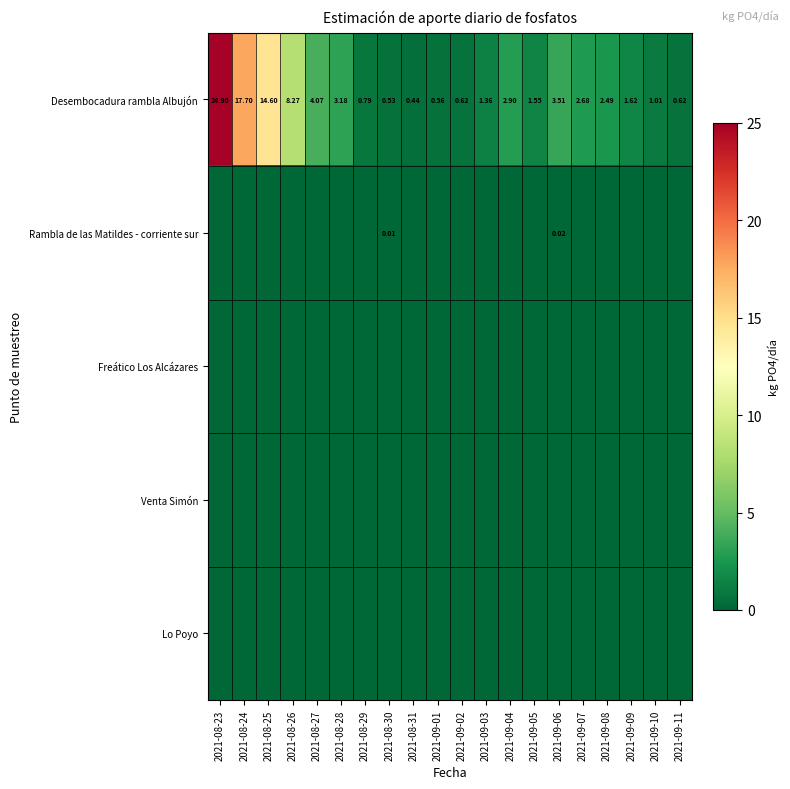

What is the difference between the highest and lowest values at 2021-08-28?

3.2